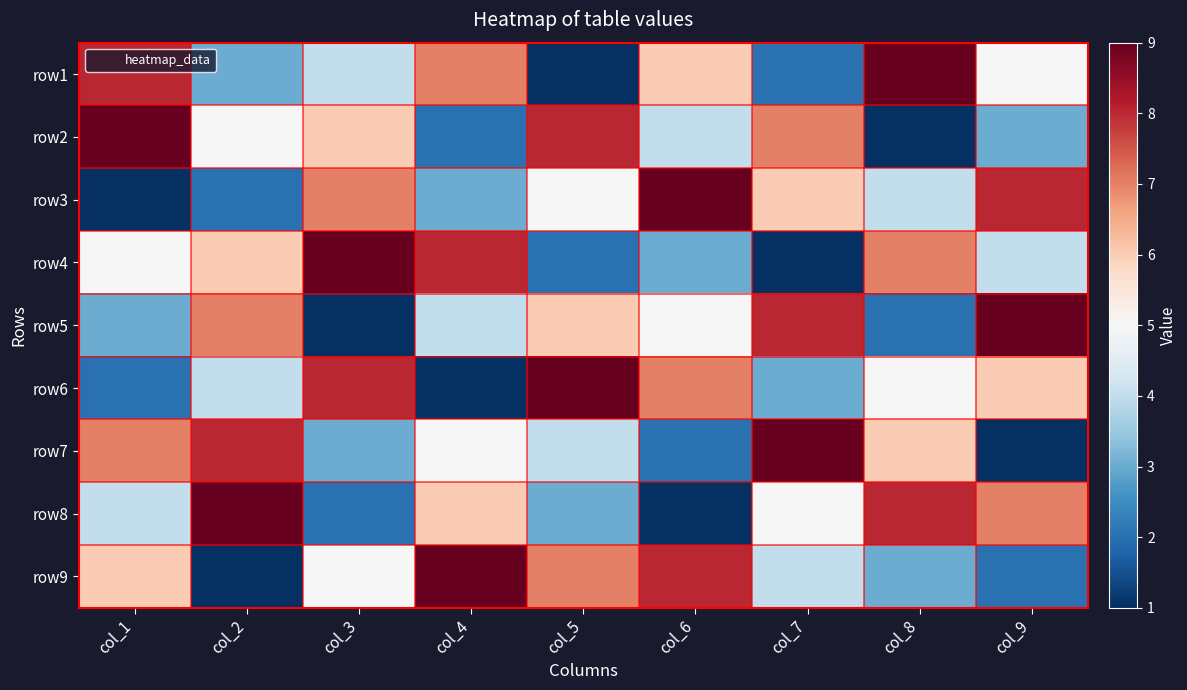

Reading left to right, extract all data points from this chart.

row1: col_1=8	col_2=3	col_3=4	col_4=7	col_5=1	col_6=6	col_7=2	col_8=9	col_9=5
row2: col_1=9	col_2=5	col_3=6	col_4=2	col_5=8	col_6=4	col_7=7	col_8=1	col_9=3
row3: col_1=1	col_2=2	col_3=7	col_4=3	col_5=5	col_6=9	col_7=6	col_8=4	col_9=8
row4: col_1=5	col_2=6	col_3=9	col_4=8	col_5=2	col_6=3	col_7=1	col_8=7	col_9=4
row5: col_1=3	col_2=7	col_3=1	col_4=4	col_5=6	col_6=5	col_7=8	col_8=2	col_9=9
row6: col_1=2	col_2=4	col_3=8	col_4=1	col_5=9	col_6=7	col_7=3	col_8=5	col_9=6
row7: col_1=7	col_2=8	col_3=3	col_4=5	col_5=4	col_6=2	col_7=9	col_8=6	col_9=1
row8: col_1=4	col_2=9	col_3=2	col_4=6	col_5=3	col_6=1	col_7=5	col_8=8	col_9=7
row9: col_1=6	col_2=1	col_3=5	col_4=9	col_5=7	col_6=8	col_7=4	col_8=3	col_9=2